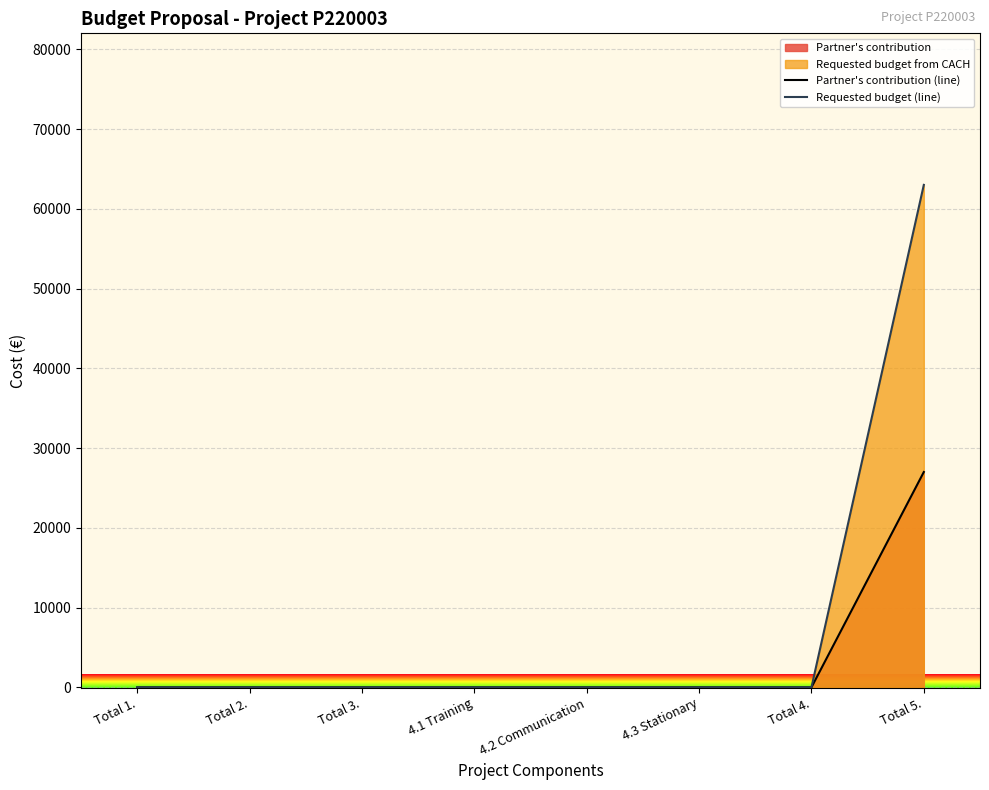

True or false: Partner's contribution (line) has a value of -18573.0 at 4.3 Stationary.

False